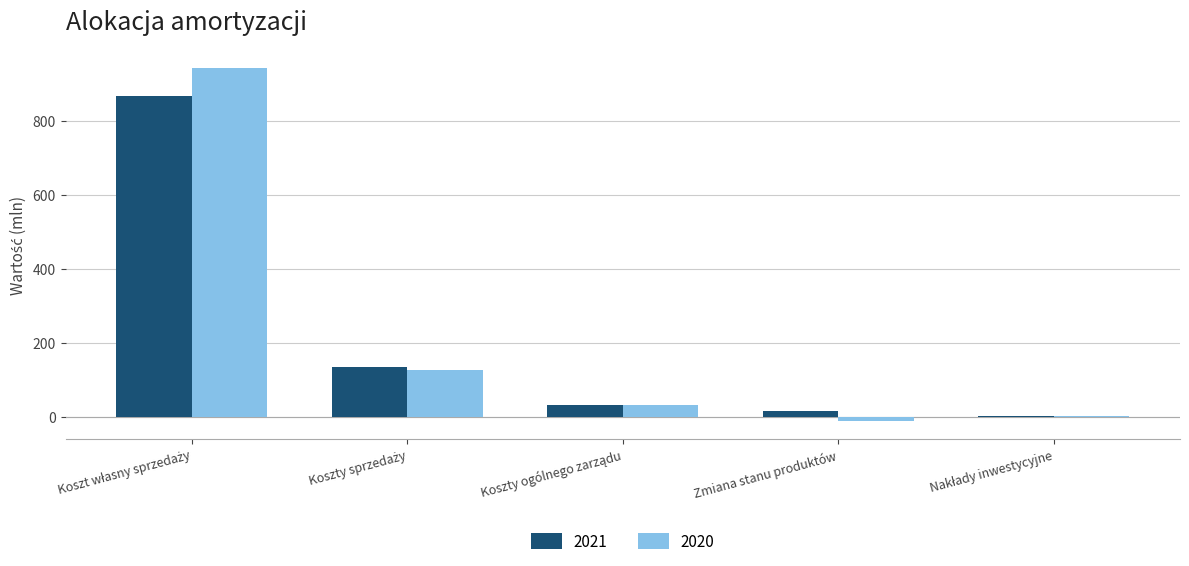

What is the approximate value of 2021 at Zmiana stanu produktów?

14.7